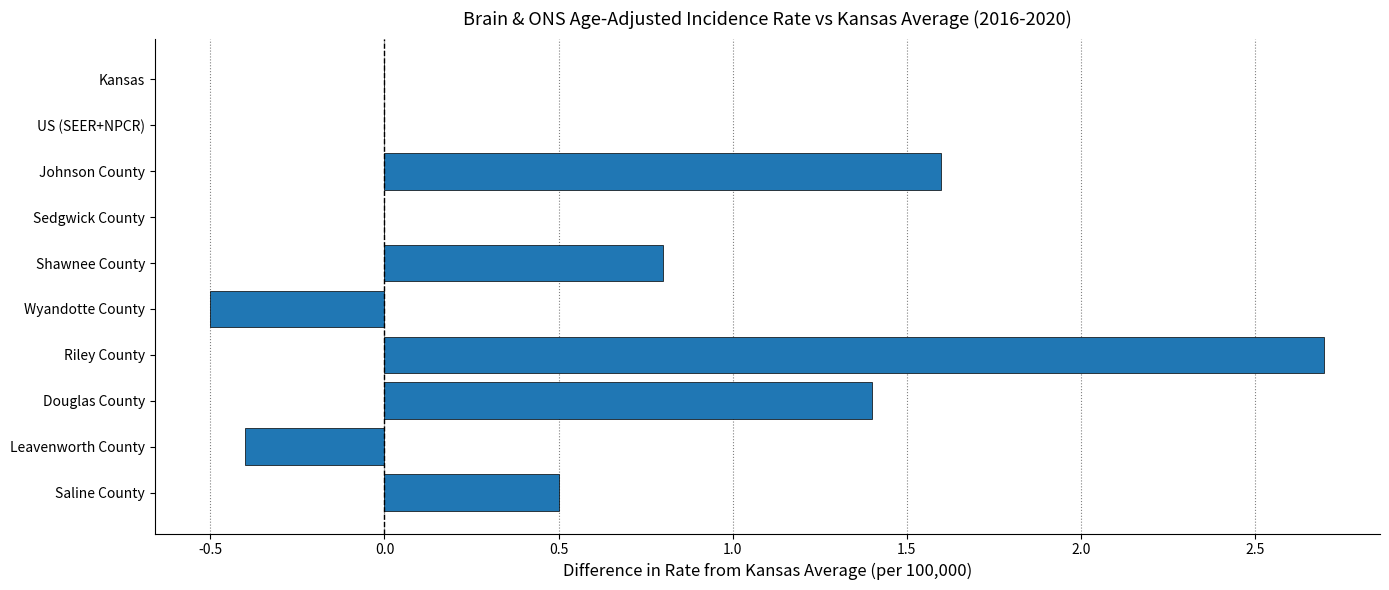

Reading top to bottom, transcribe all the data shown in this chart.

Kansas=0.0	US (SEER+NPCR)=0.0	Johnson County=1.6	Sedgwick County=0.0	Shawnee County=0.8	Wyandotte County=-0.5	Riley County=2.7	Douglas County=1.4	Leavenworth County=-0.4	Saline County=0.5